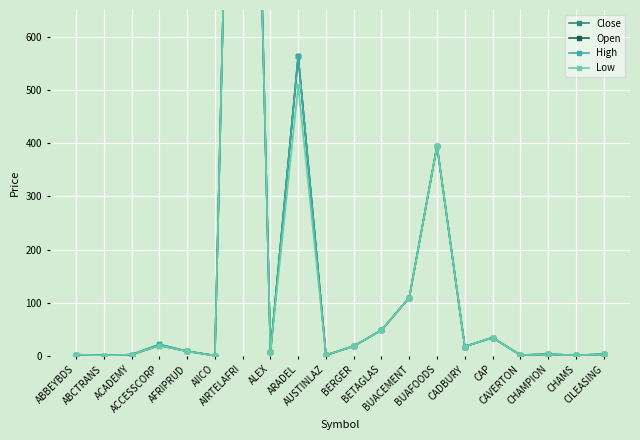

Reading left to right, transcribe all the data shown in this chart.

Close: 3.0	1.4	3.1	22.1	9.4	1.1	2200.0	7.2	562.9	2.0	19.0	49.0	110.0	394.9	18.2	35.0	2.4	3.5	2.0	3.6
Open: 3.0	1.4	2.9	20.1	9.3	1.2	2200.0	7.2	562.9	2.0	19.0	49.0	110.0	394.9	18.2	35.0	2.4	3.7	2.0	3.7
High: 3.0	1.4	3.1	22.1	9.4	1.2	2200.0	7.2	562.9	2.0	19.0	49.0	110.0	394.9	18.2	35.0	2.4	3.5	2.0	3.6
Low: 3.0	1.4	3.1	20.1	9.2	1.1	2200.0	7.2	506.7	2.0	19.0	49.0	110.0	394.9	18.2	35.0	2.4	3.5	2.0	3.5